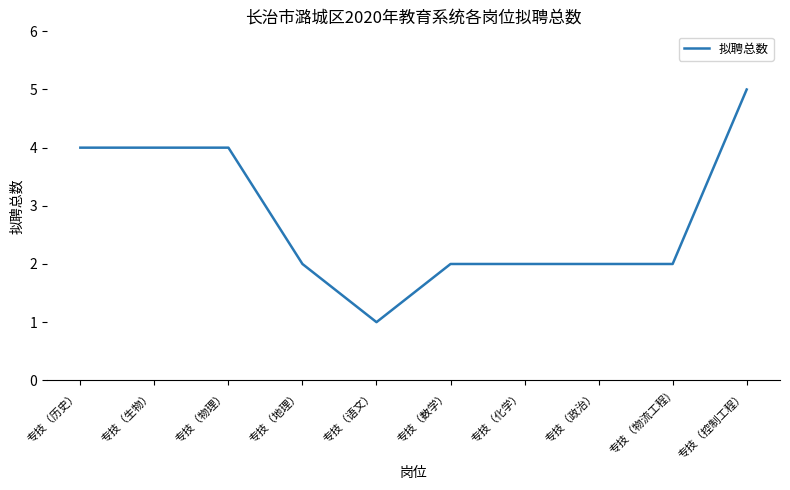

At which category does the chart reach its minimum across all series?

专技（语文）